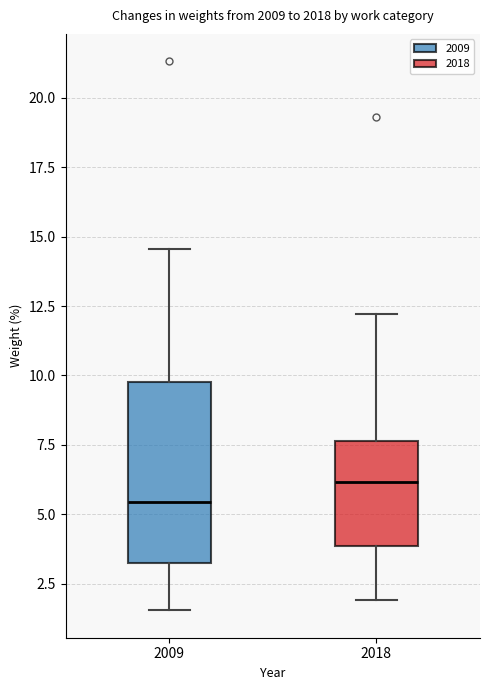

Which box is the tallest, from its lower edge to its upper edge?

2009